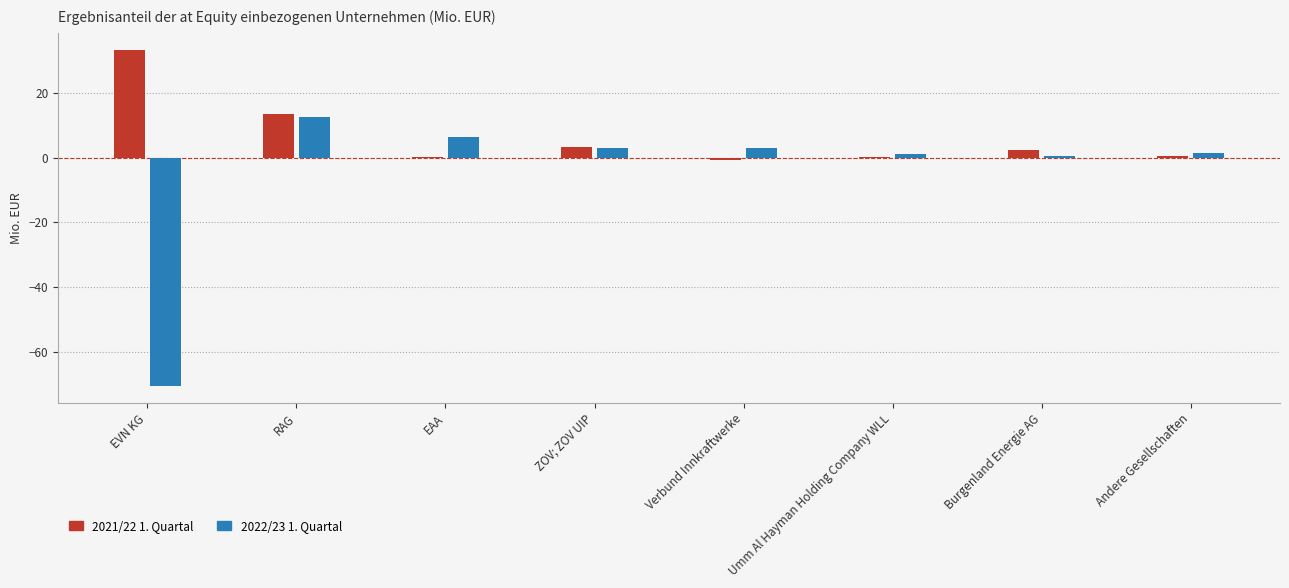

At which category is the sum across all series the highest?

RAG